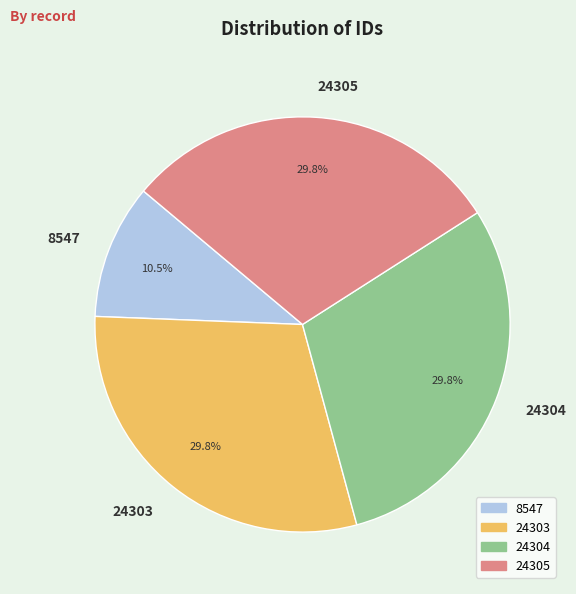

To the nearest percent, what portion does 24303 represent?

30%